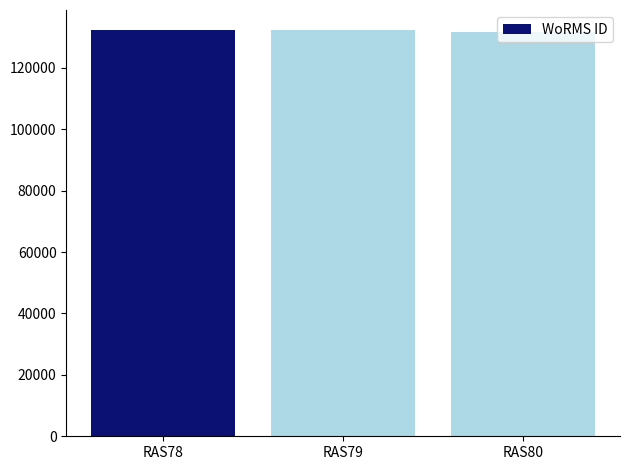

What is the change in value from RAS78 to RAS79?

+52